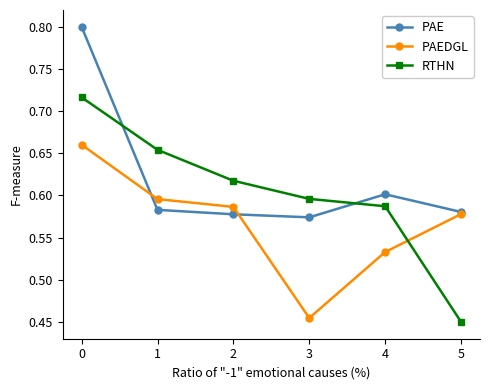

The RTHN series shows 0.3 at 4. True or false?

False